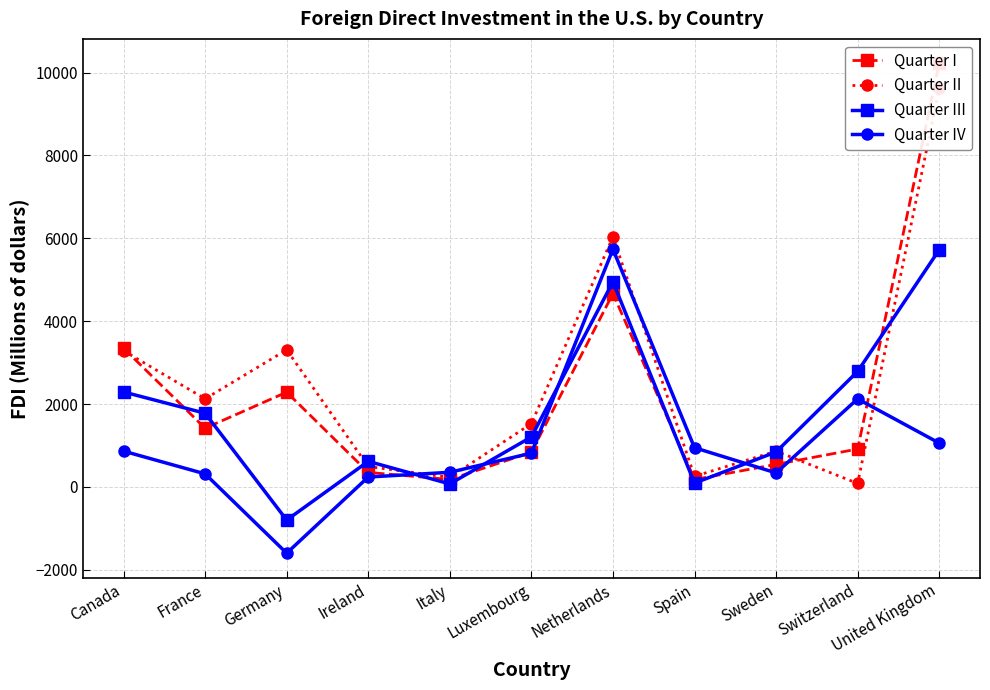

After their last crossing, which series has the higher values: Quarter II or Quarter III?

Quarter II